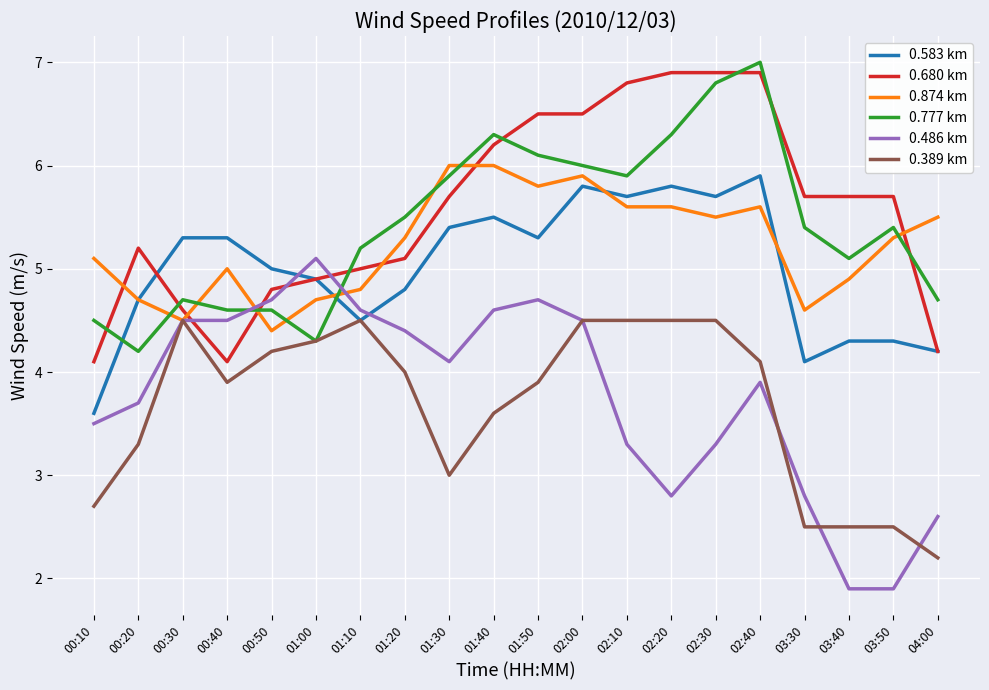

Where does the 0.389 km series first go above 4?

00:30